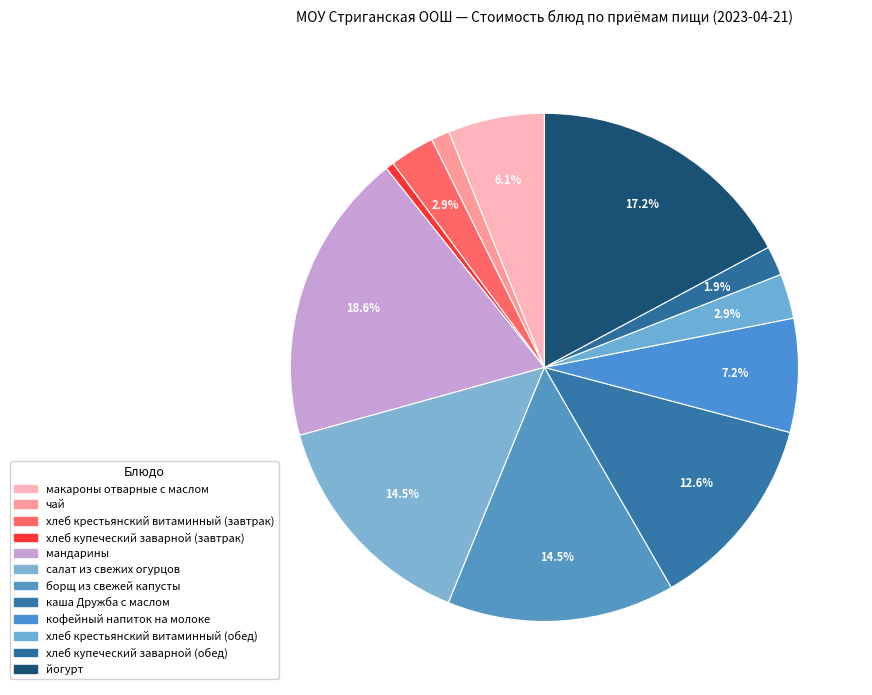

To the nearest percent, what is the difference between the largest and smallest slice percentages?

18%